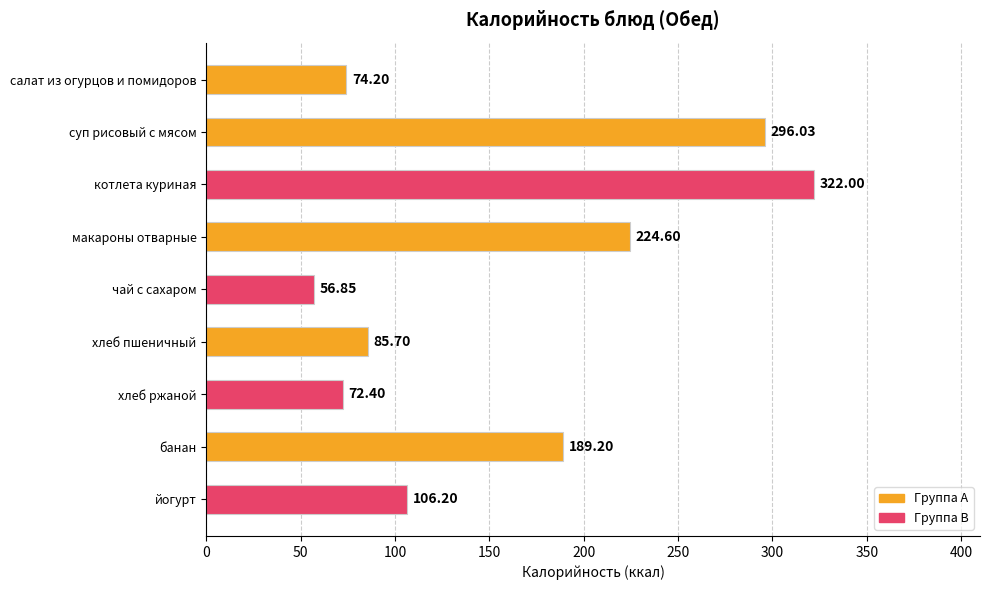

What is the label of the 7th bar from the top?

хлеб ржаной